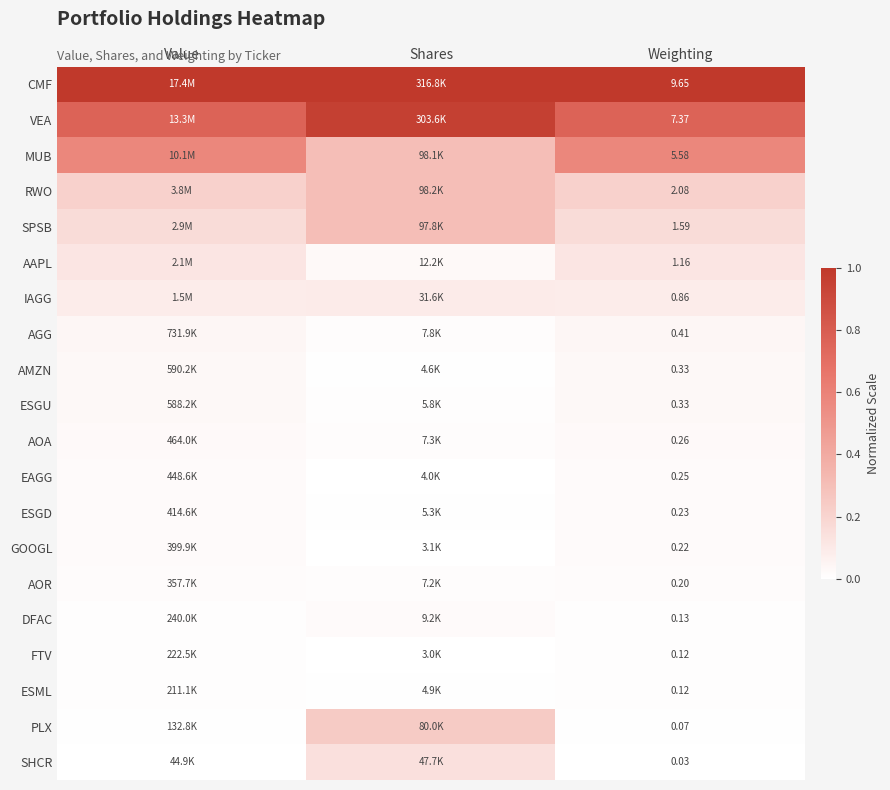

The ESGD series shows 0.0 at Shares. True or false?

False